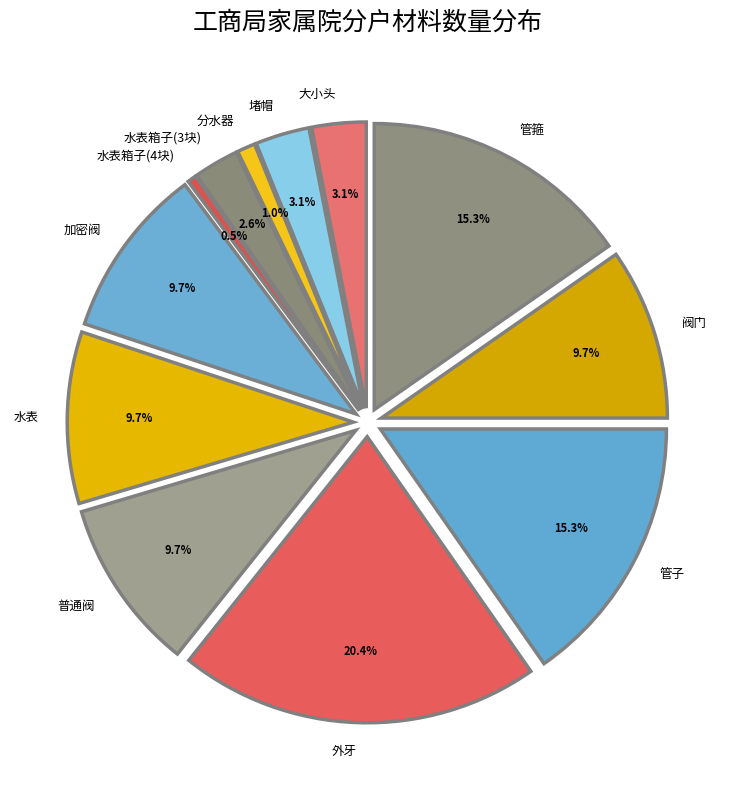

To the nearest percent, what percentage of the pie is 大小头?

3%